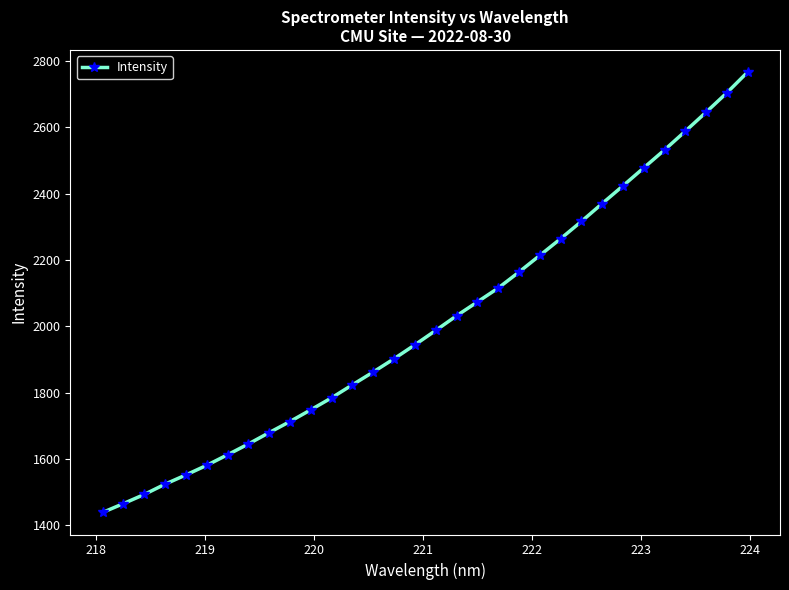

How many values are below 1987?

16